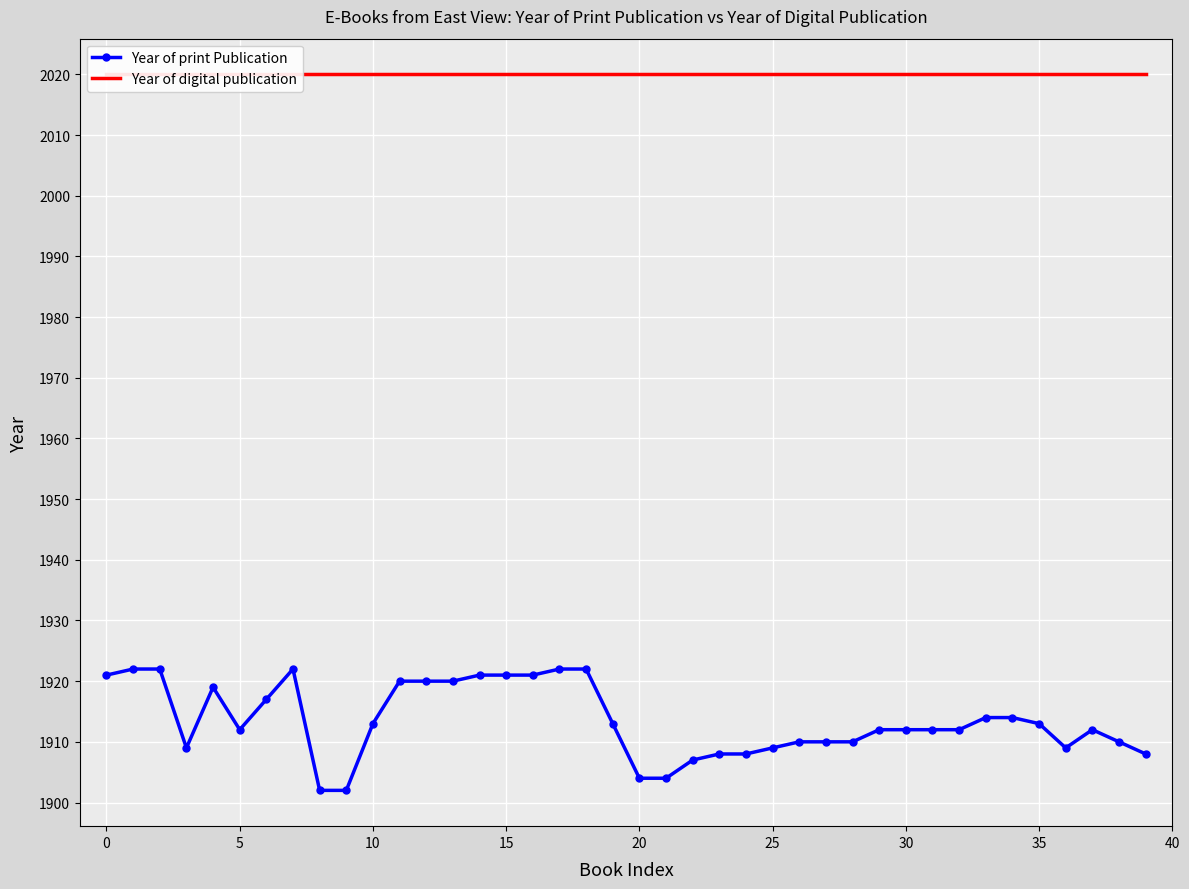

At which category does Year of print Publication reach its first local valley?

10